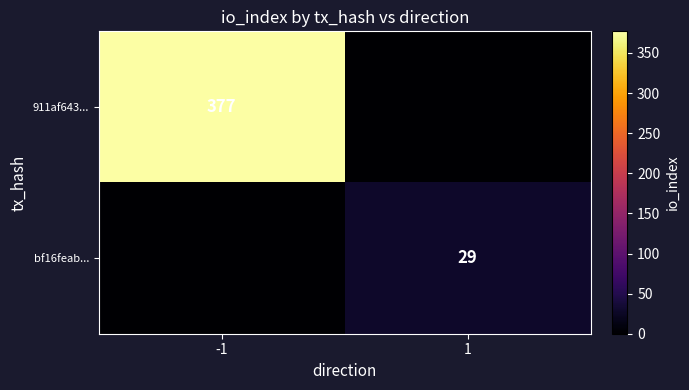

True or false: 911af643... has a value of 161 at -1.

False